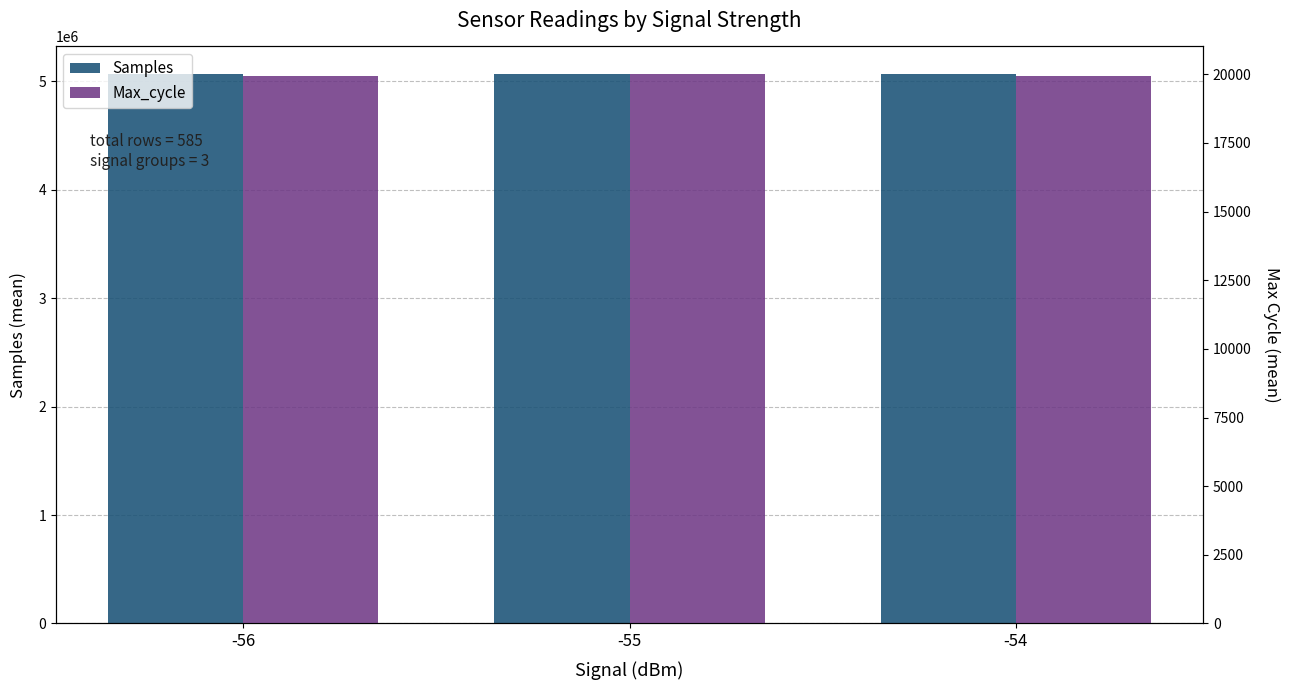

Count the number of categories in the chart.

3